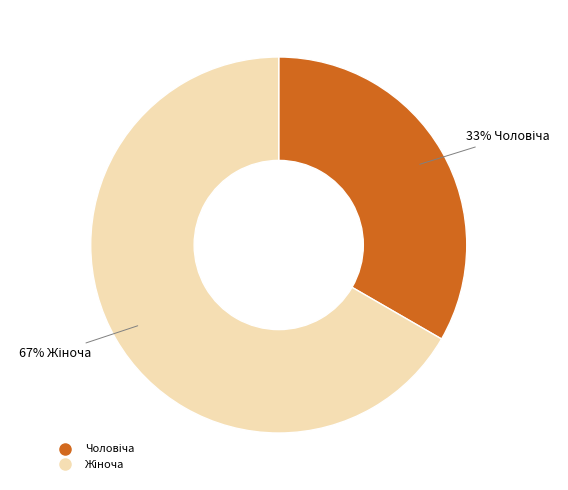

Is there a majority slice in this chart?

Yes